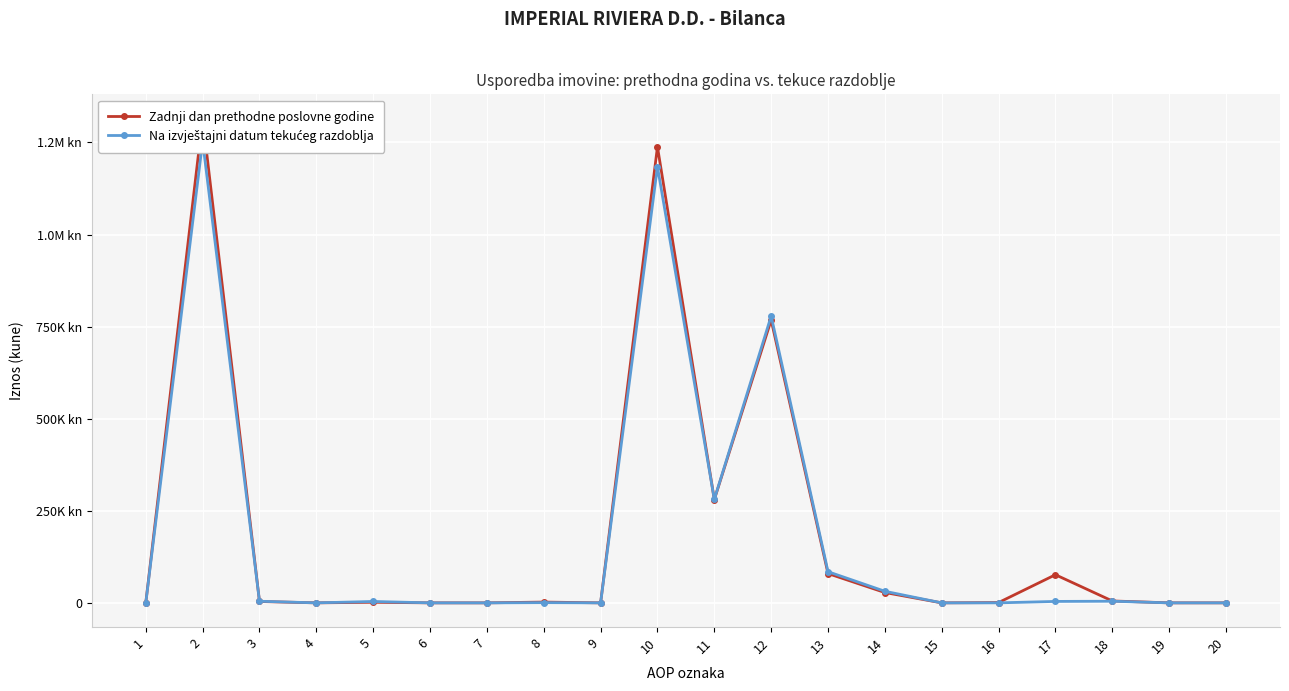

Reading left to right, extract all data points from this chart.

Zadnji dan prethodne poslovne godine: 1=0	2=1314794365	3=3704562	4=0	5=1580814	6=0	7=0	8=2123748	9=0	10=1238107999	11=280393548	12=767833986	13=79491766	14=28063029	15=0	16=828087	17=76325408	18=5172175	19=0	20=31690
Na izvještajni datum tekućeg razdoblja: 1=0	2=1252672732	3=4334493	4=0	5=3722096	6=0	7=0	8=612397	9=0	10=1184035288	11=281044696	12=778577789	13=84636514	14=31434821	15=0	16=0	17=3902470	18=4438998	19=0	20=31690